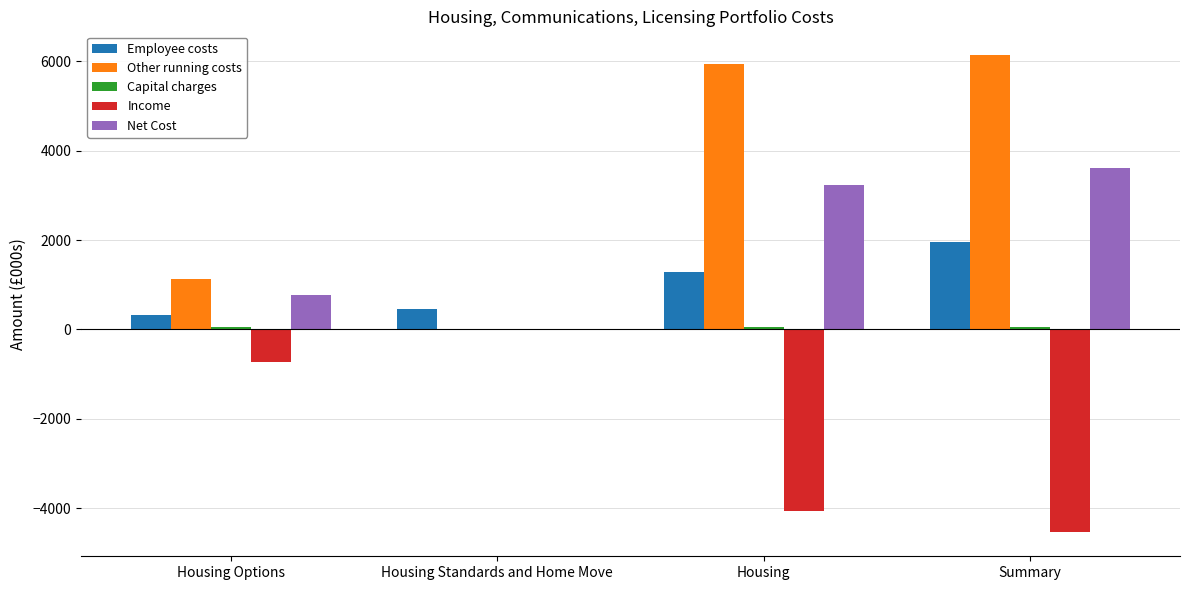

Which series has the widest spread of values?

Other running costs